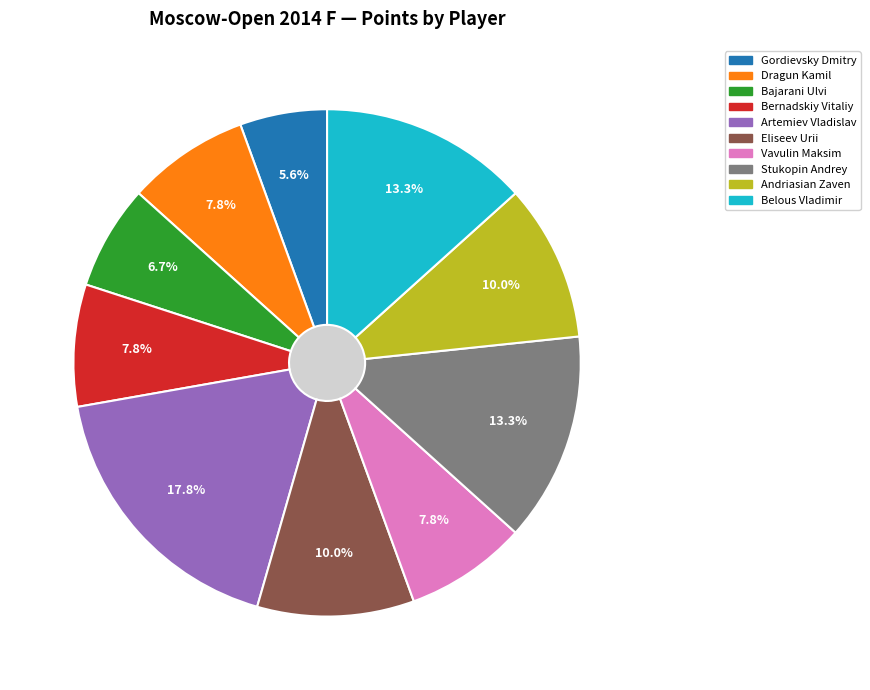

The Vavulin Maksim slice represents 21% of the pie. True or false?

False